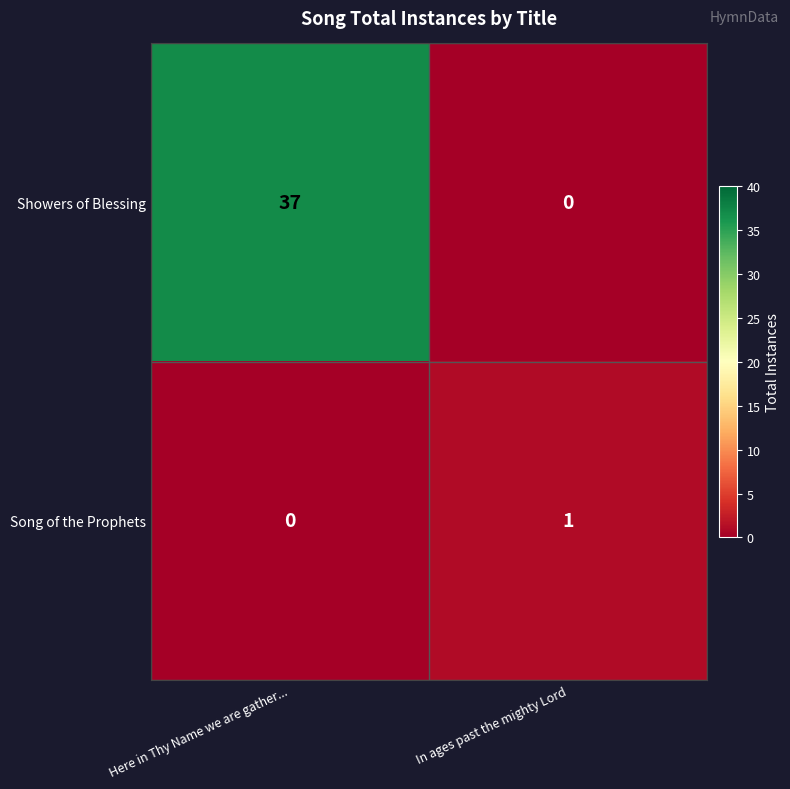

At Here in Thy Name we are gather..., list the series in order from smallest to largest.

Song of the Prophets, Showers of Blessing